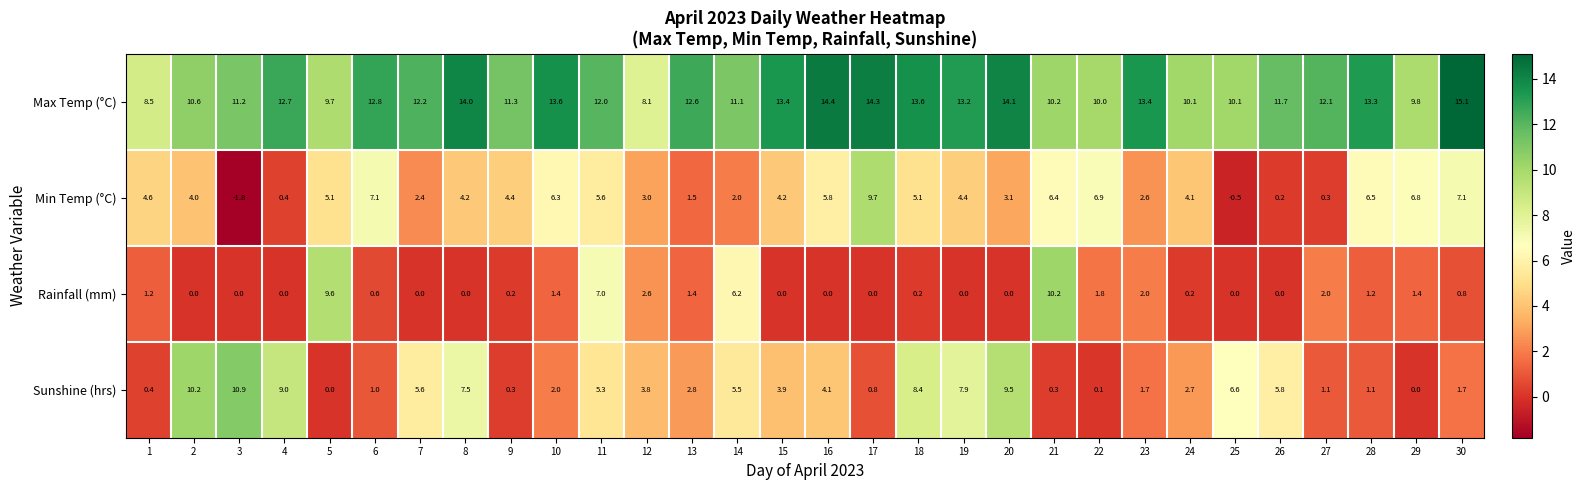

The value of Max Temp (°C) at 1 is 8.5. True or false?

True